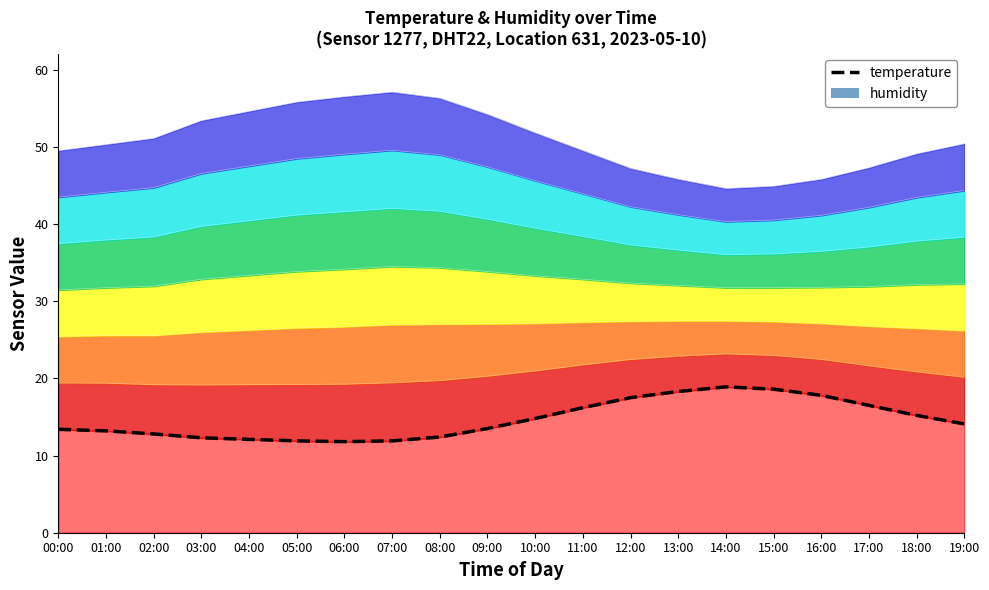

How many categories are shown in the chart?

20